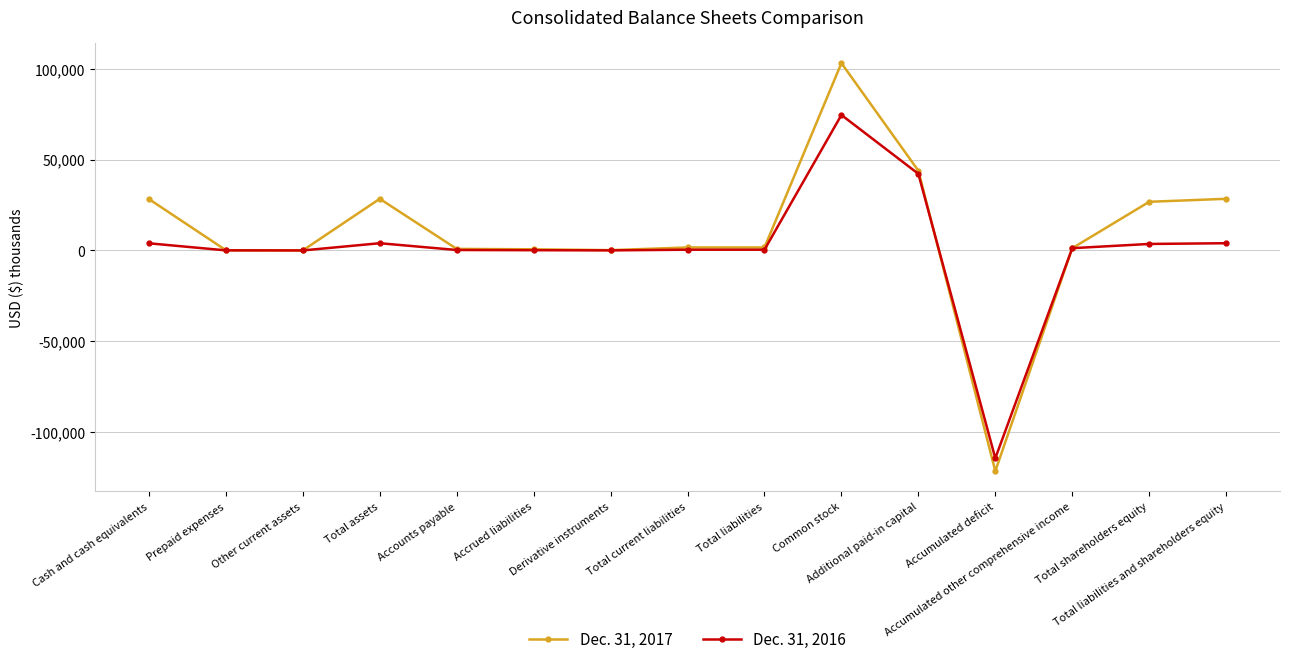

What is the label of the 3rd point from the right?

Accumulated other comprehensive income